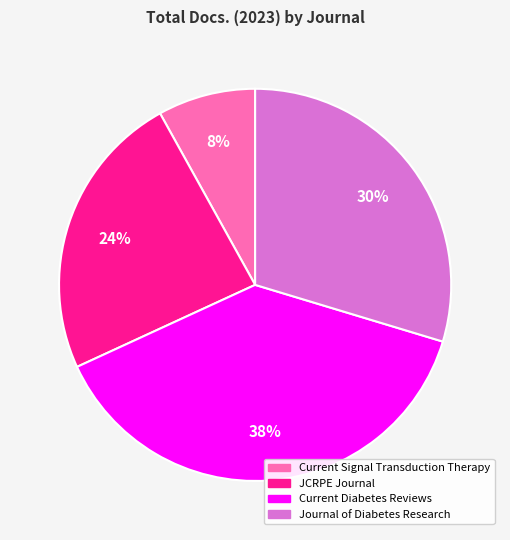

Count the number of slices in the pie.

4